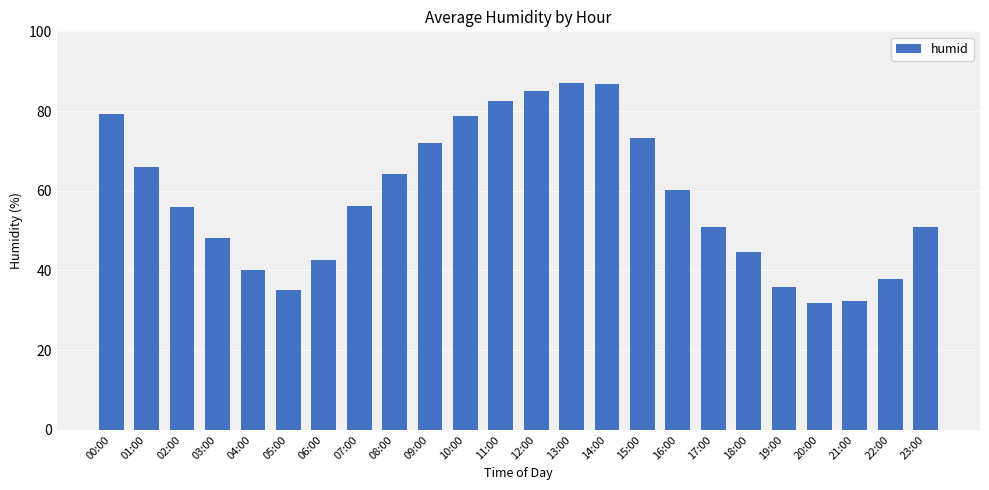

Where is the data nearest to the value 59?

16:00